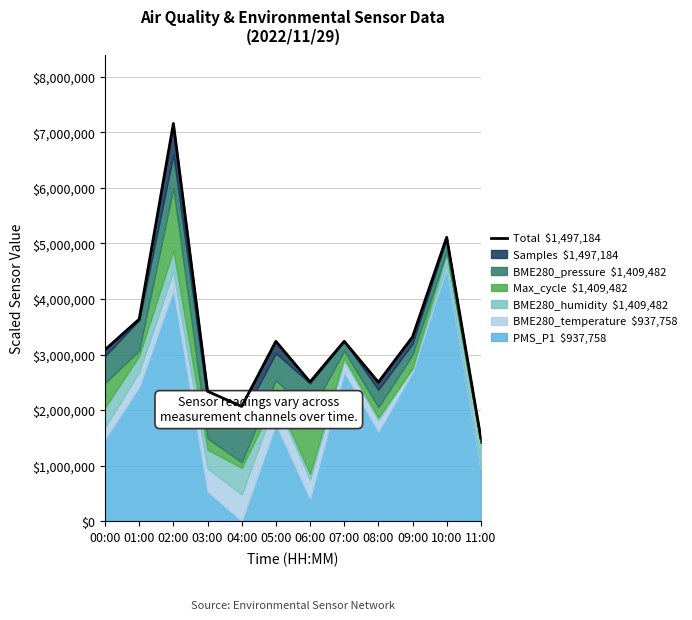

Rank the categories by value from lowest to highest.

11:00, 04:00, 03:00, 08:00, 06:00, 00:00, 07:00, 05:00, 09:00, 01:00, 10:00, 02:00